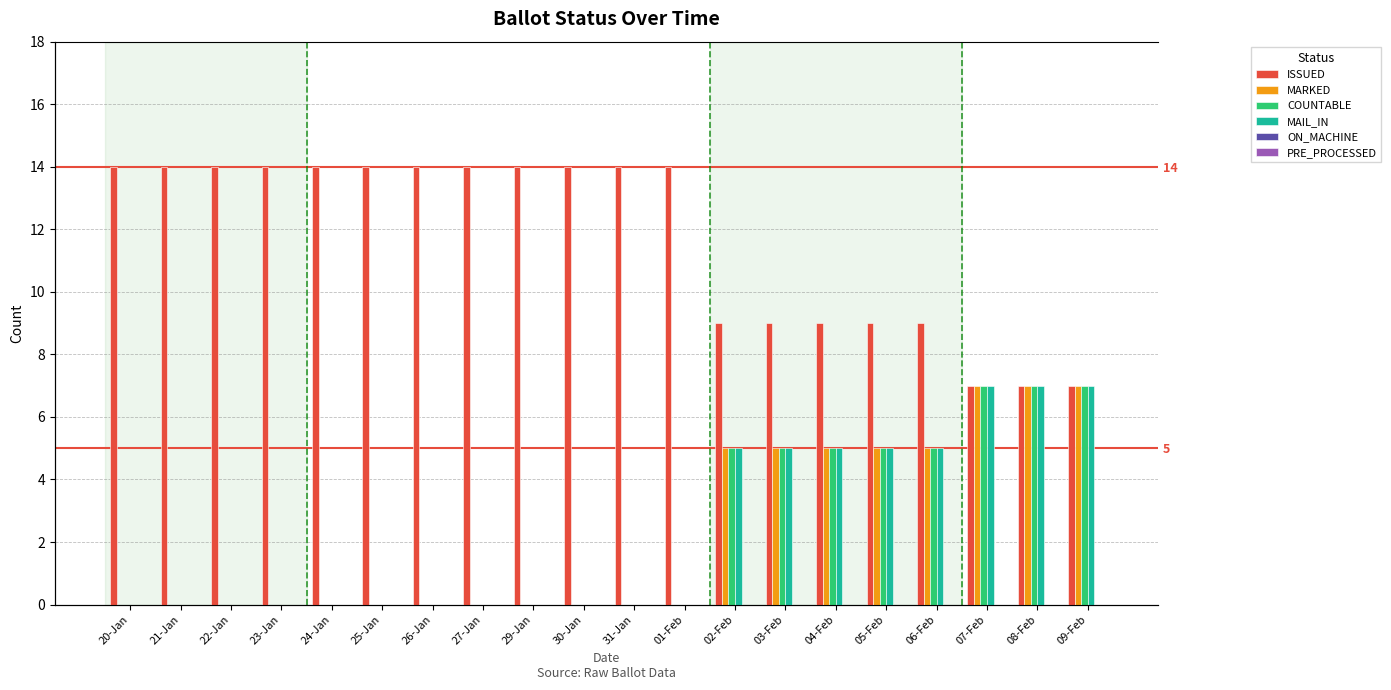

What is the label of the 5th bar from the right?

05-Feb